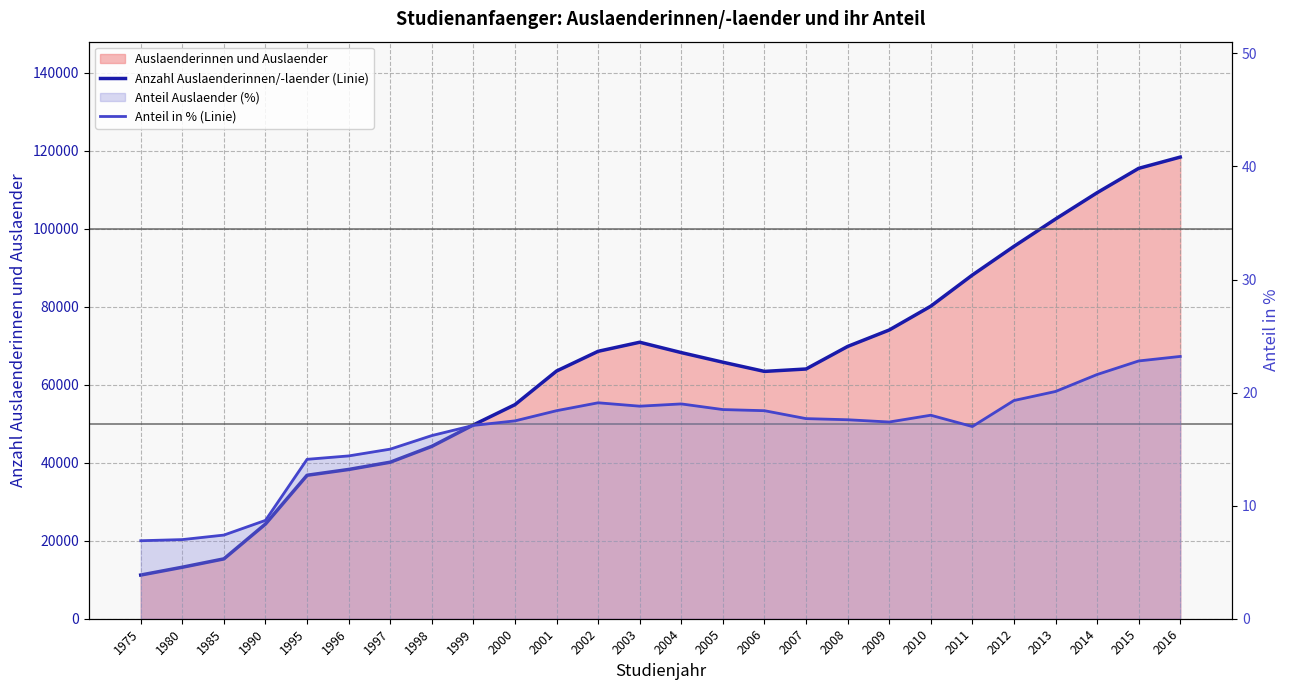

What is the total value across all series at 2003?

70908.8